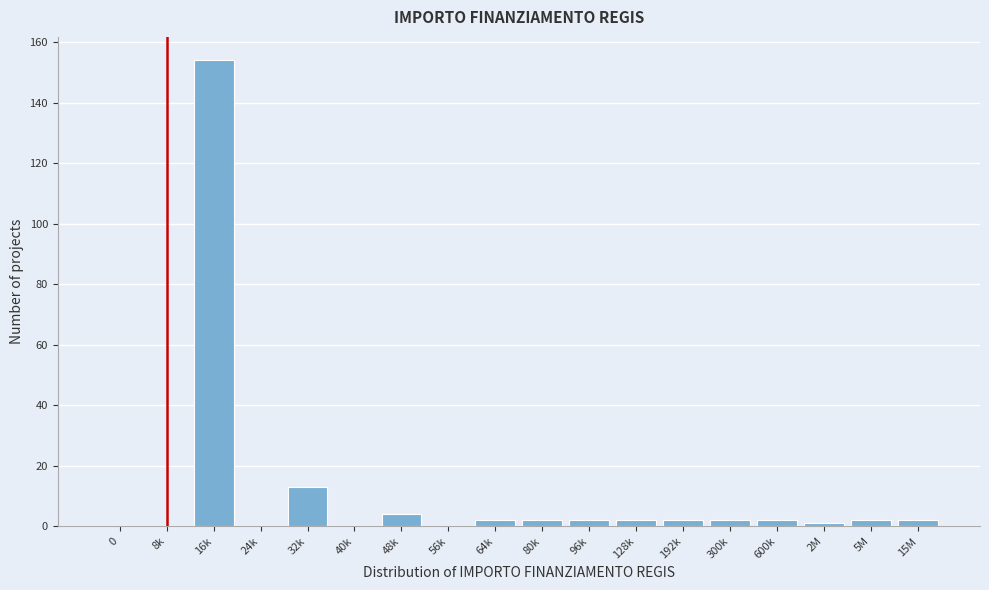

Reading left to right, extract all data points from this chart.

0=0	8k=0	16k=154	24k=0	32k=13	40k=0	48k=4	56k=0	64k=2	80k=2	96k=2	128k=2	192k=2	300k=2	600k=2	2M=1	5M=2	15M=2